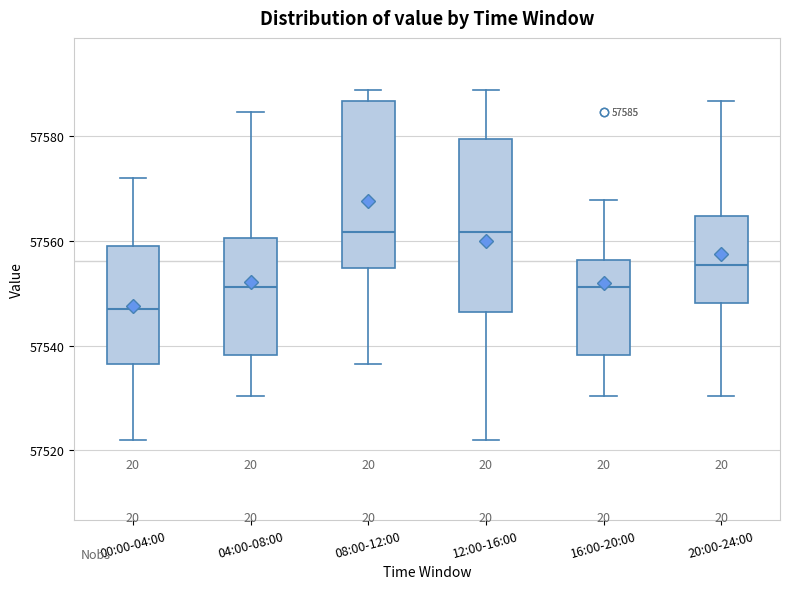

Which box's median line is the lowest?

00:00-04:00